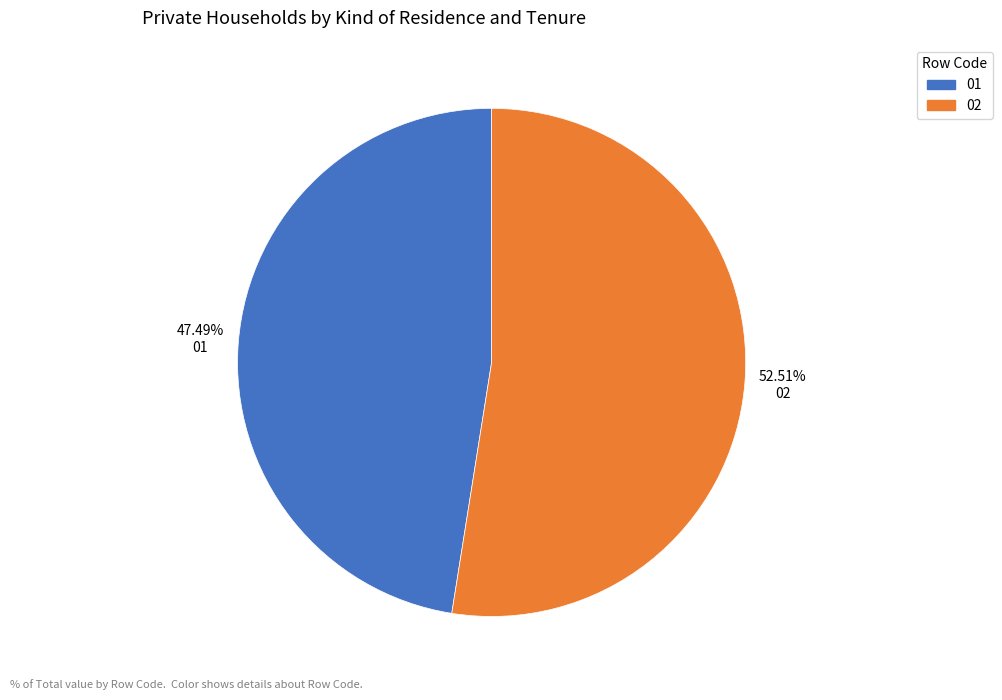

Approximately how many times larger is the value at 02 compared to 01?

1.1